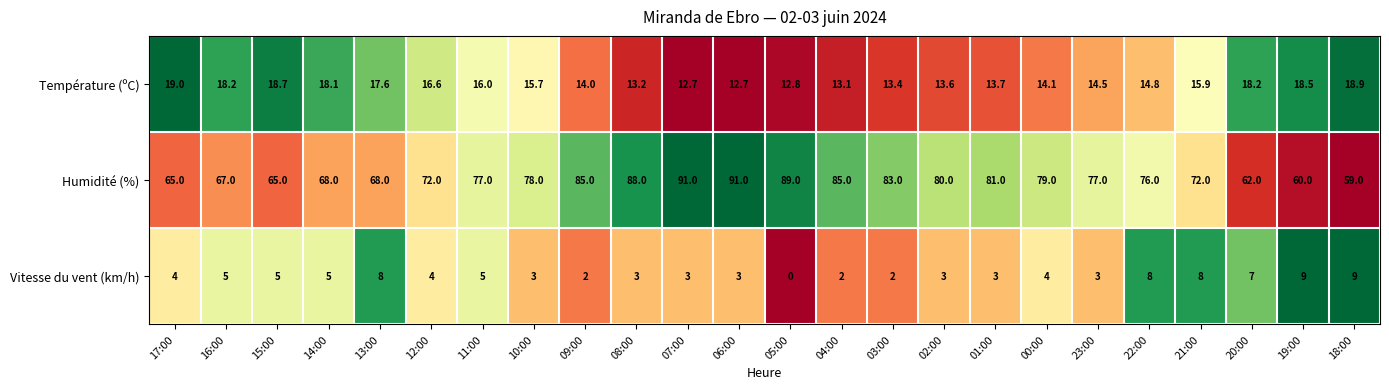

What is the minimum value for Température (ºC)?

12.7